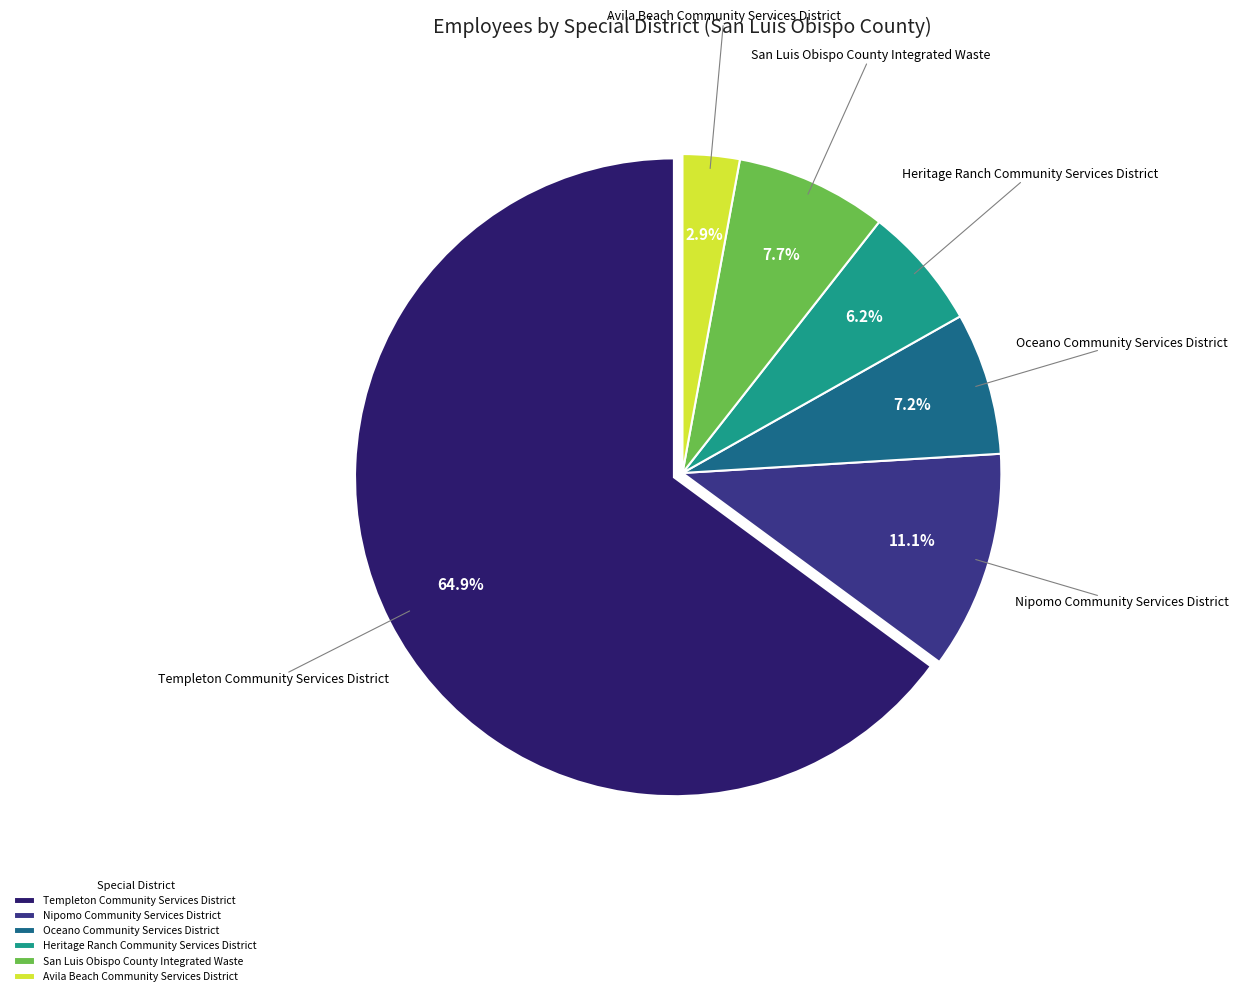

True or false: Heritage Ranch Community Services District accounts for 17% of the total.

False